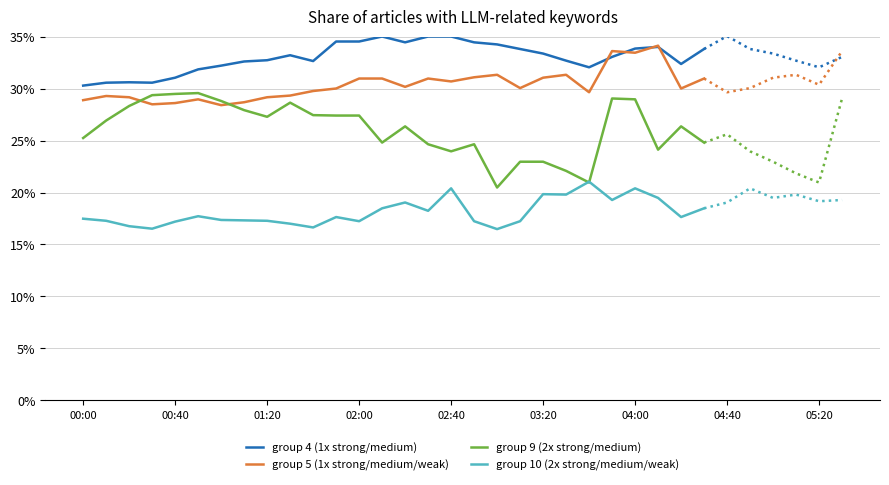

True or false: group 10 (2x strong/medium/weak) and group 5 (1x strong/medium/weak) intersect in this chart.

False